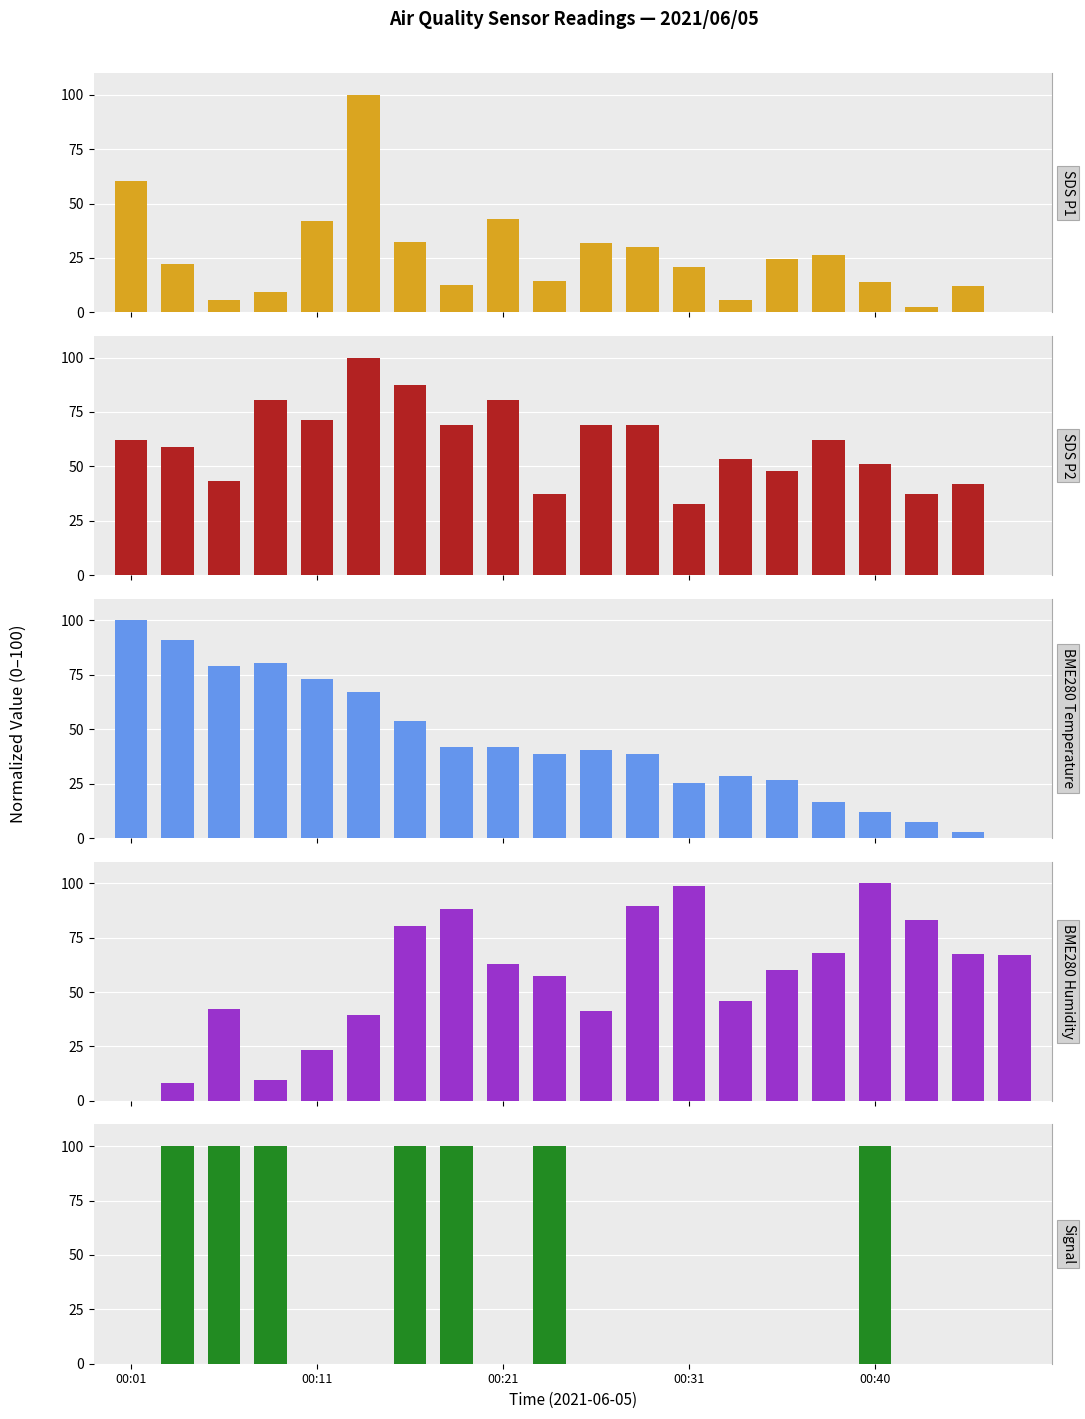

Count the Signal values in the range 0 to 100.

20